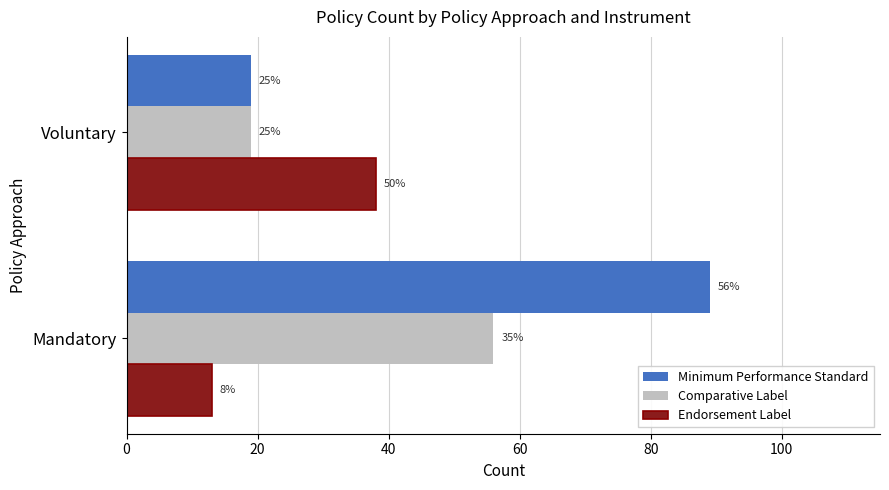

List the series in order of their peak value, highest first.

Minimum Performance Standard, Comparative Label, Endorsement Label